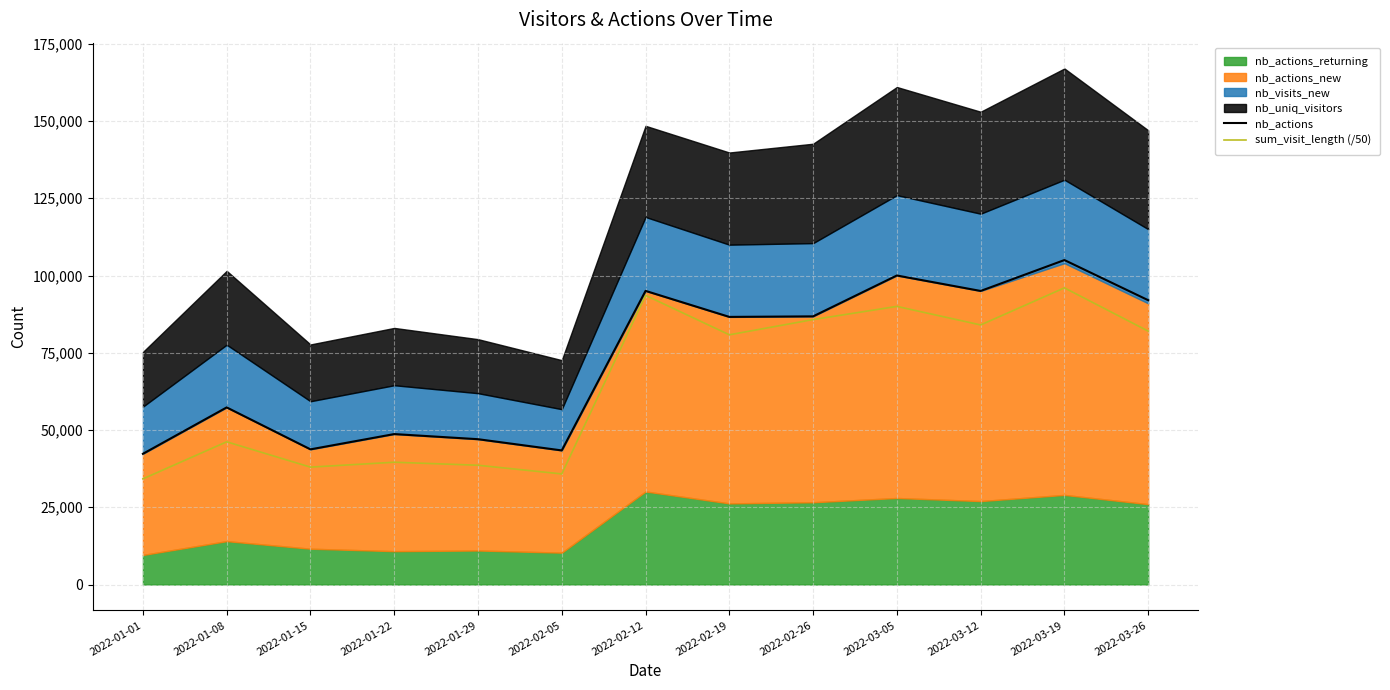

Which has a higher value, 2022-01-22 or 2022-03-19?

2022-03-19